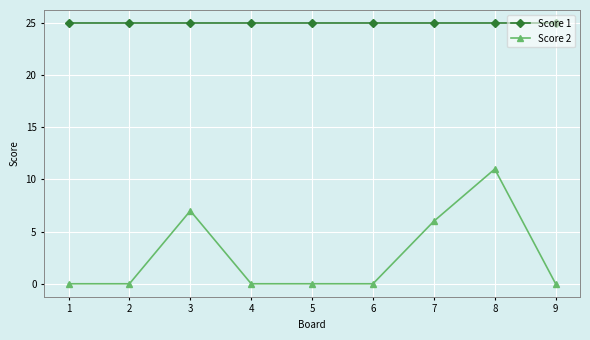

Is it true that Score 2 equals 7 at 3?

True